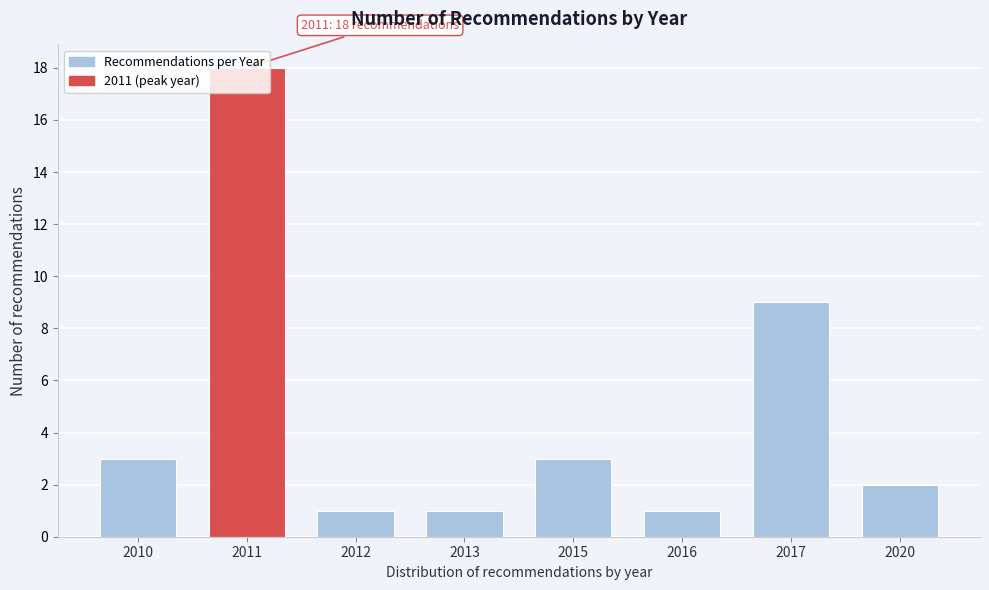

What is the difference between the maximum and minimum values?

17